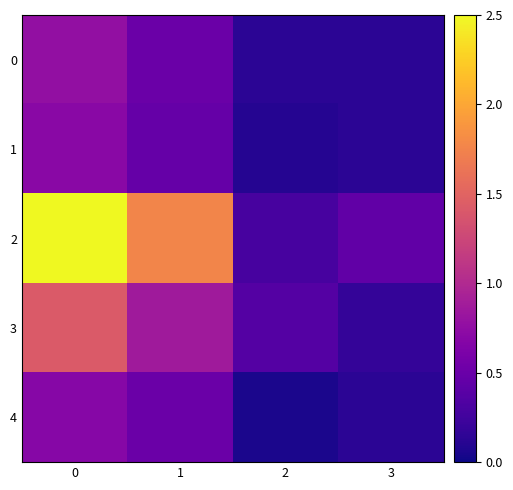

Reading left to right, list all the values displayed in this chart.

0: 0=0.8	1=0.5	2=0.1	3=0.1
1: 0=0.7	1=0.5	2=0.1	3=0.1
2: 0=2.5	1=1.8	2=0.3	3=0.4
3: 0=1.4	1=0.9	2=0.4	3=0.2
4: 0=0.7	1=0.5	2=0.1	3=0.1